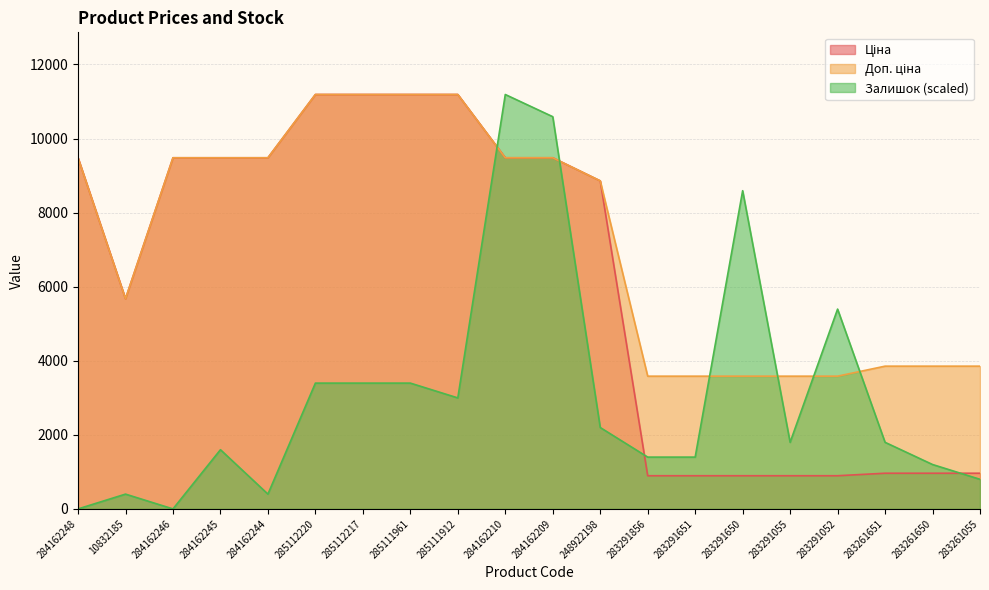

True or false: Ціна has more than 0 points higher than both neighbors.

False